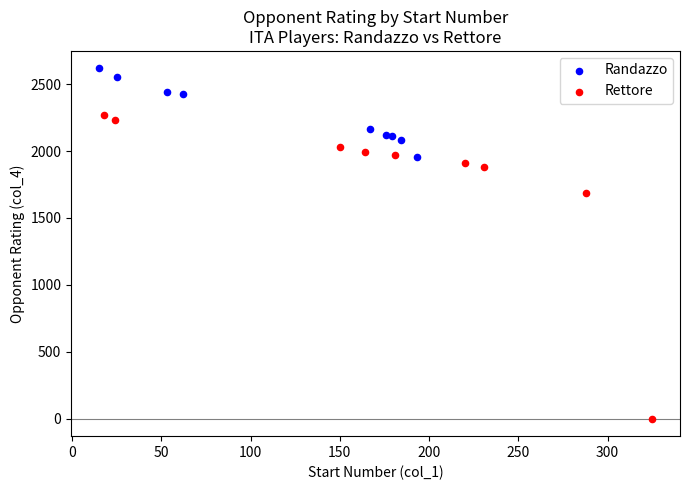

Which series contains the lowest Y value?

Rettore